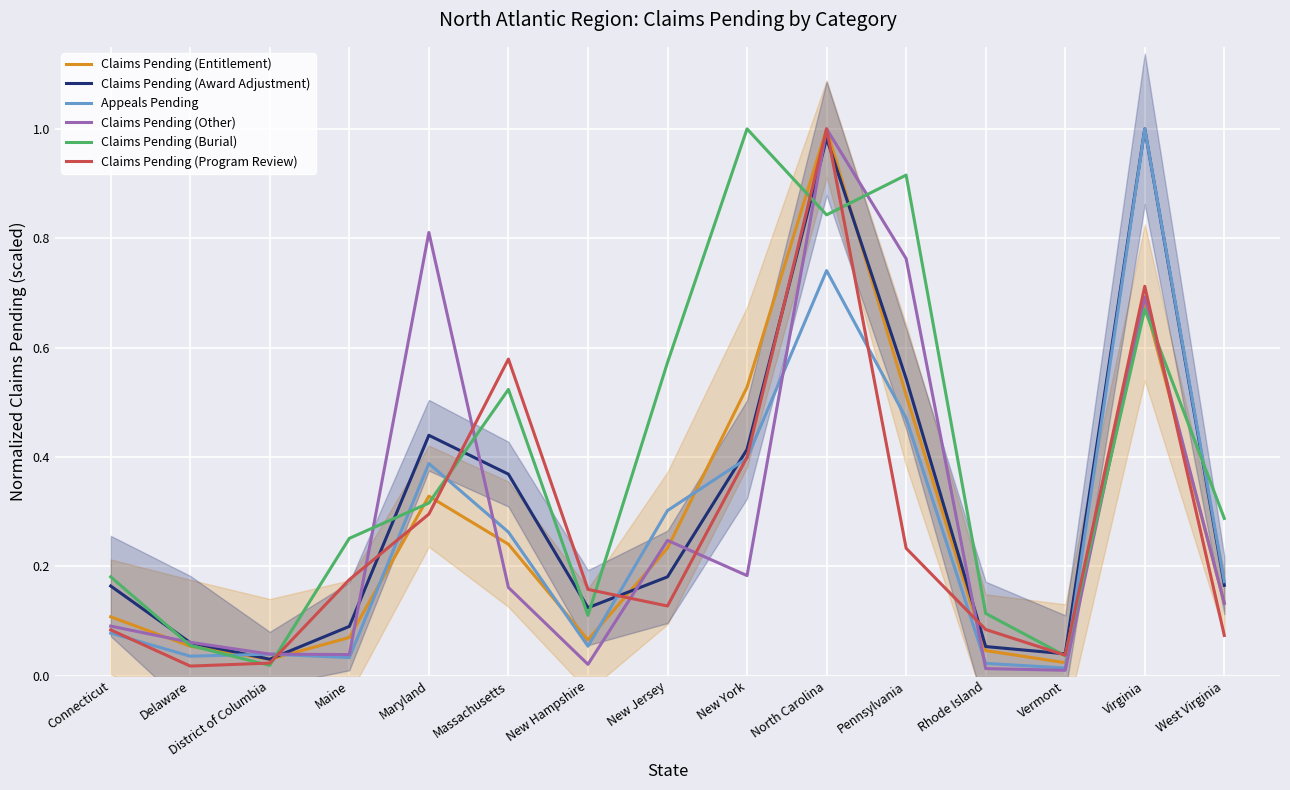

Which label corresponds to the largest value in the chart?

North Carolina